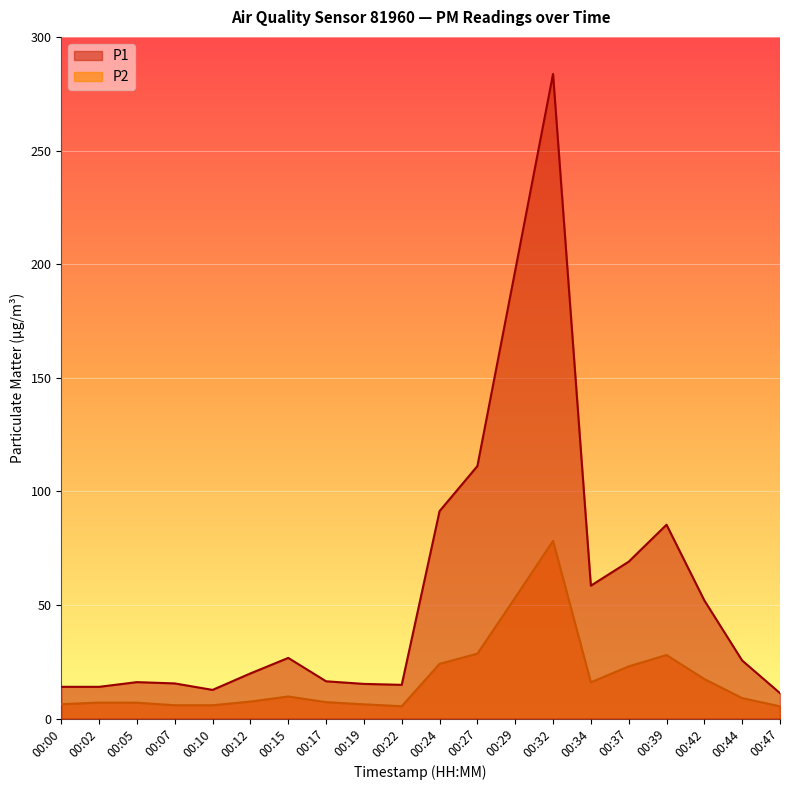

How many data points in P1 are less than 25?

10